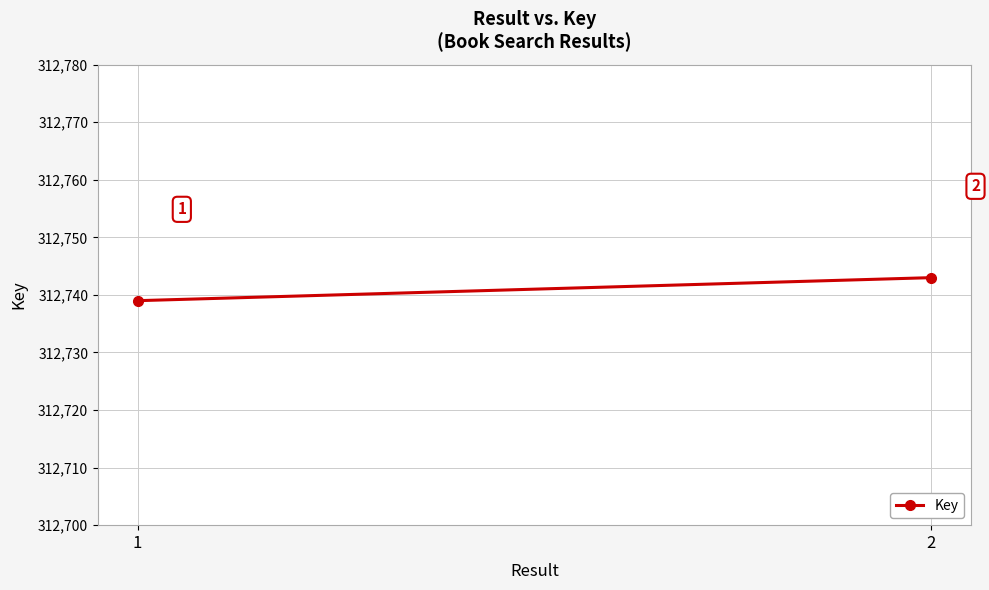

Reading left to right, list all the values displayed in this chart.

312739	312743